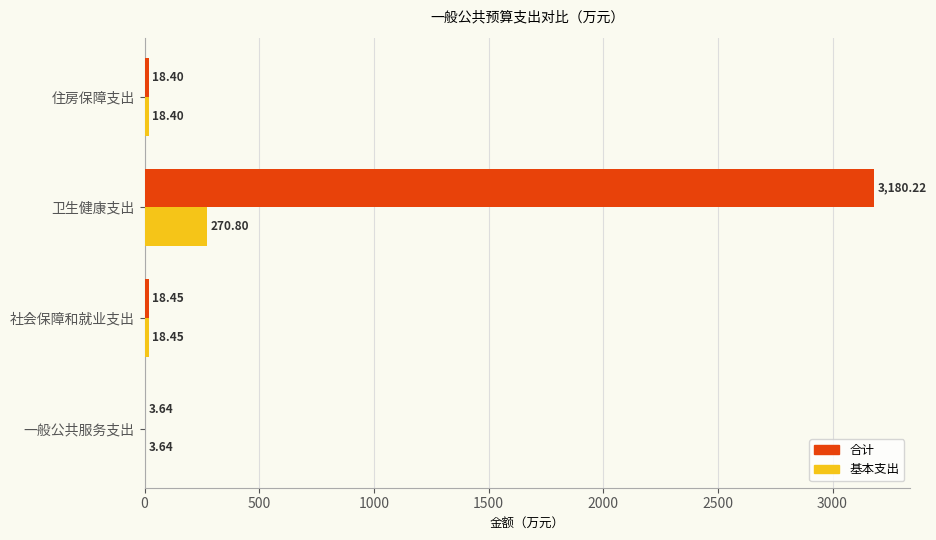

Which series has the largest total across all categories?

合计